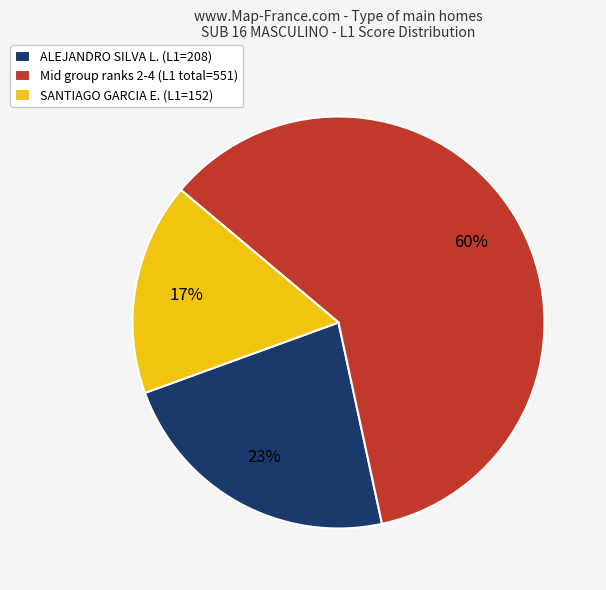

Which has a higher value, Mid group ranks 2-4 (L1 total=551) or SANTIAGO GARCIA E. (L1=152)?

Mid group ranks 2-4 (L1 total=551)